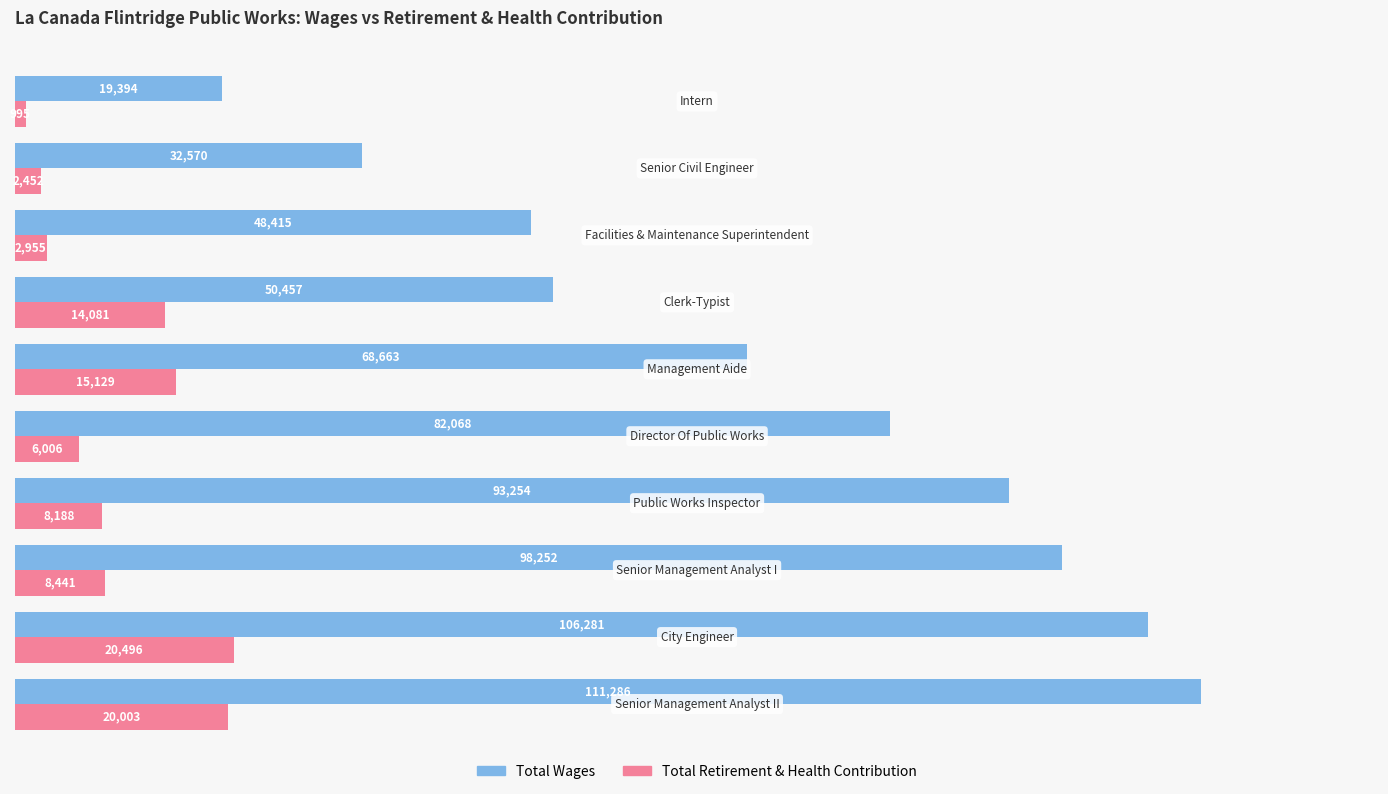

Rank the series by their average value, from highest to lowest.

Total Wages, Total Retirement & Health Contribution